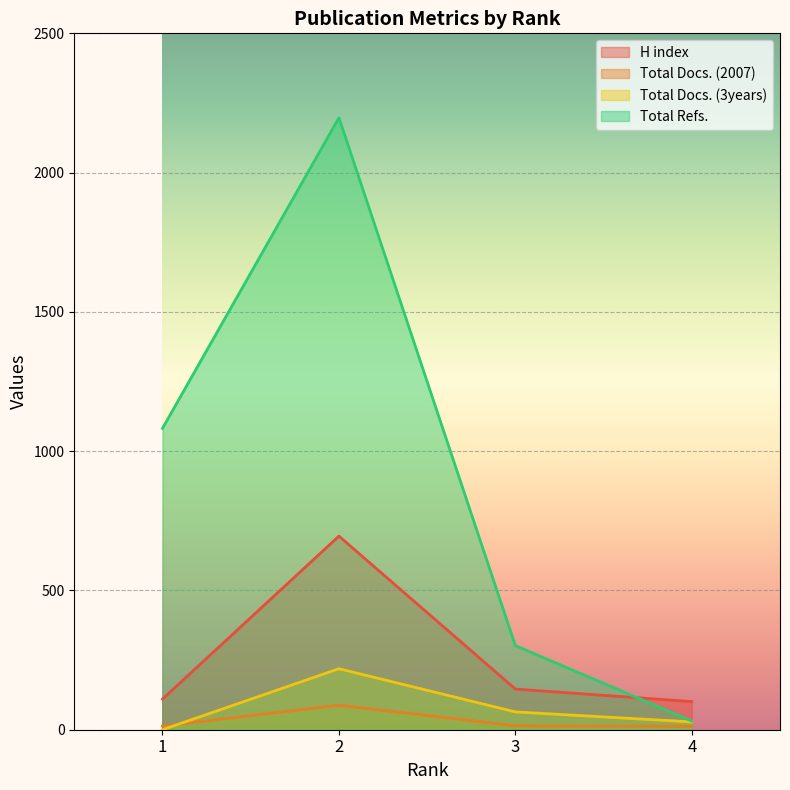

The Total Refs. series shows 238 at 1. True or false?

False